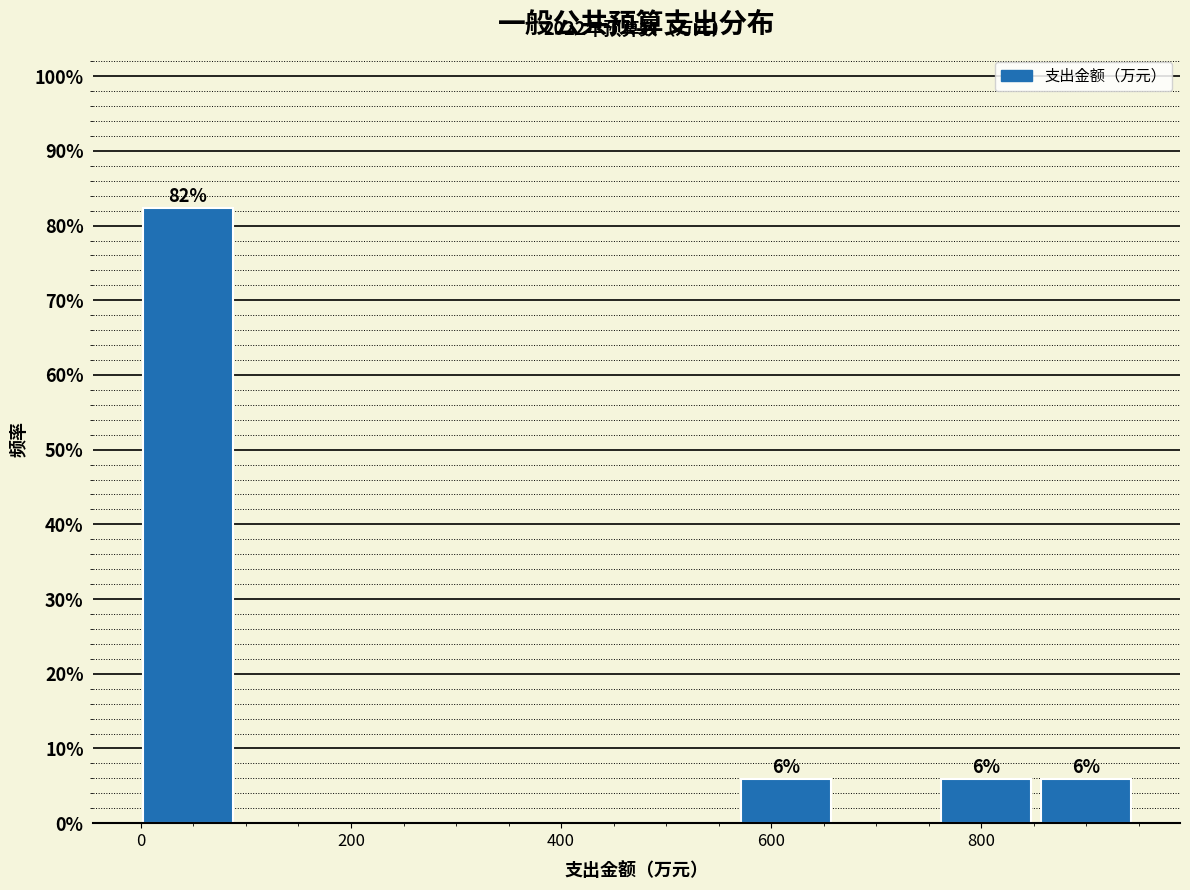

Over which range of the x-axis is the bar tallest?

0 to 100